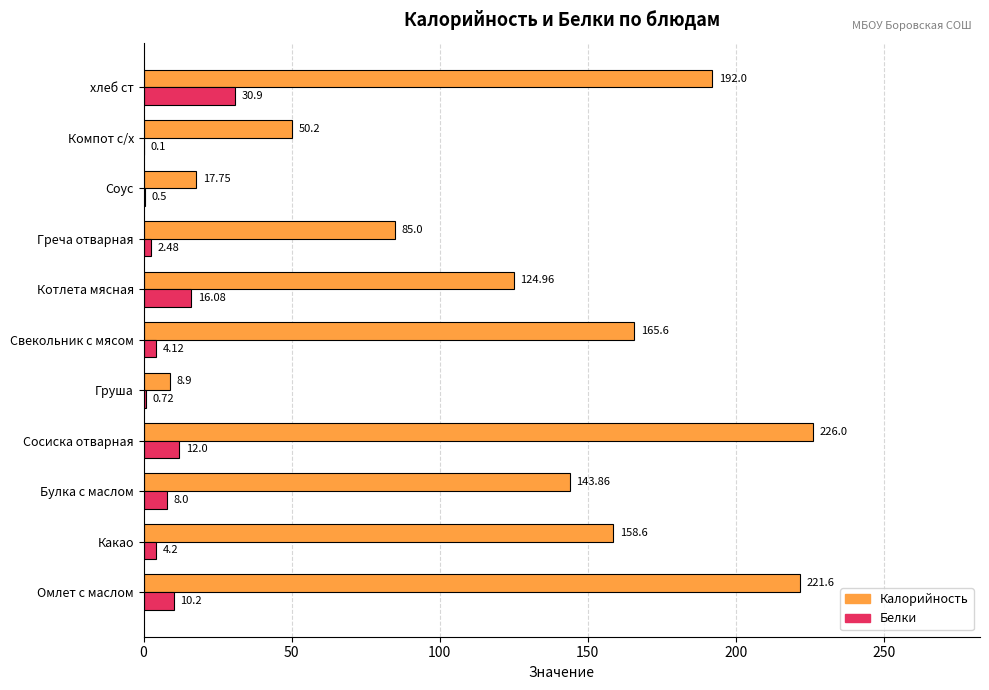

Which series changed the most between Сосиска отварная and Соус?

Калорийность